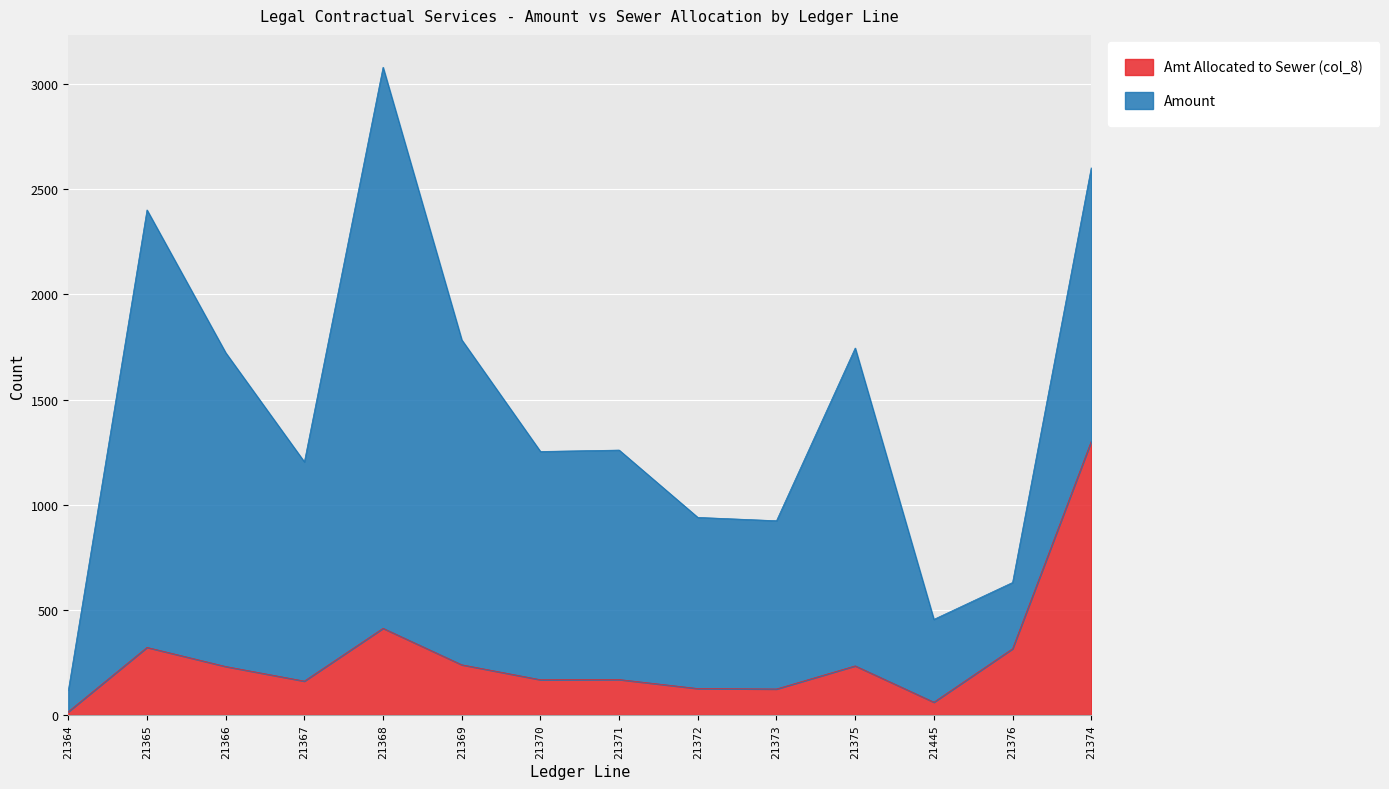

Rank the categories by value from lowest to highest.

21364, 21445, 21373, 21372, 21367, 21370, 21371, 21366, 21375, 21369, 21376, 21365, 21368, 21374